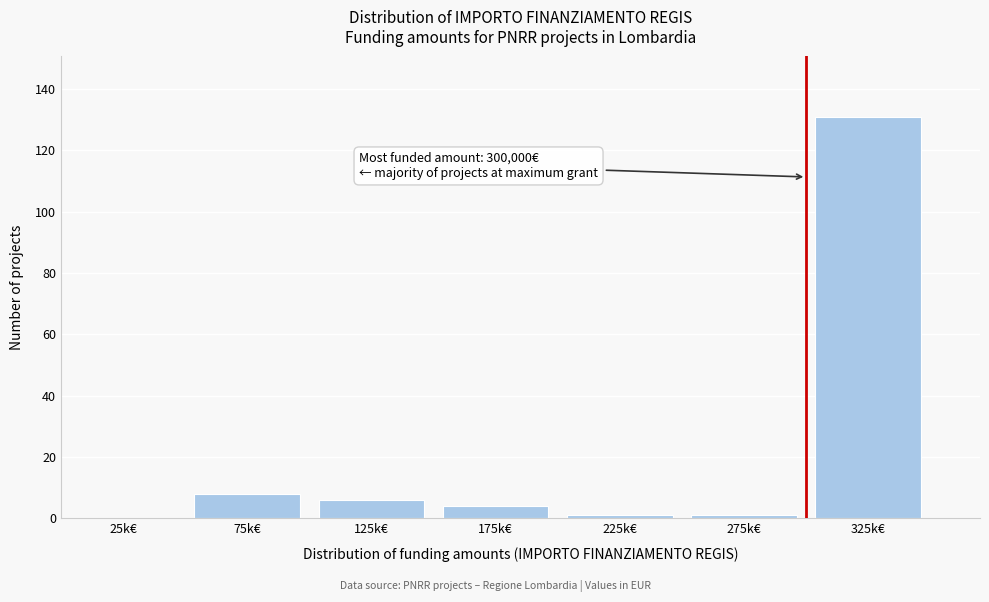

Reading left to right, extract all data points from this chart.

25k€=0	75k€=8	125k€=6	175k€=4	225k€=1	275k€=1	325k€=131